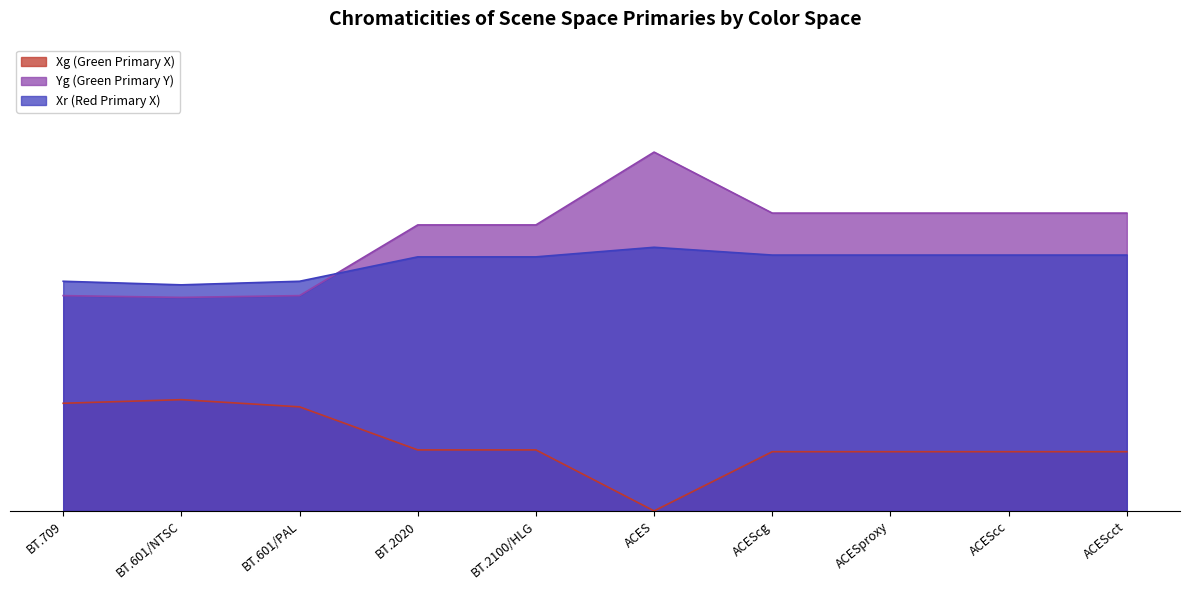

At which label does Xr (Red Primary X) reach its minimum?

BT.601/NTSC